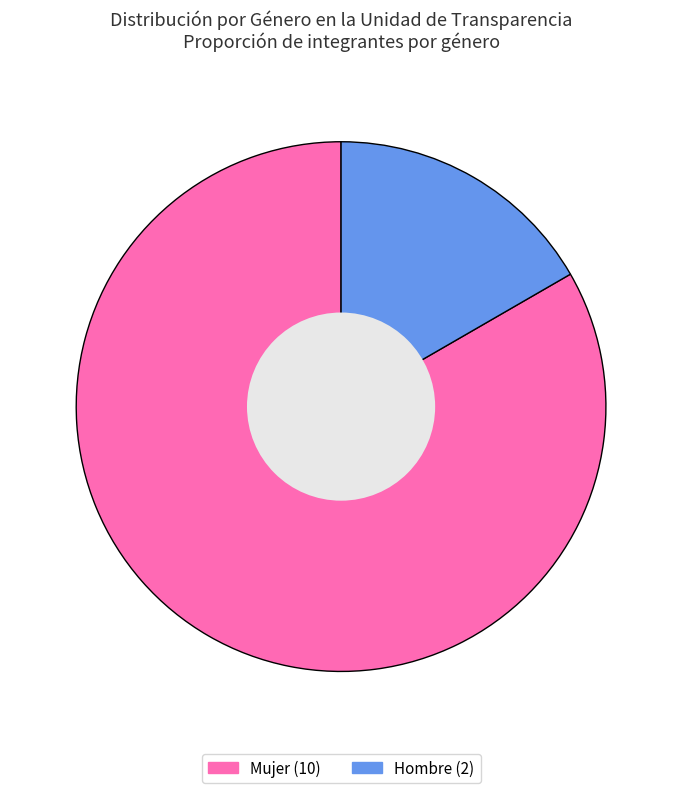

Rank the categories by value from highest to lowest.

Mujer, Hombre